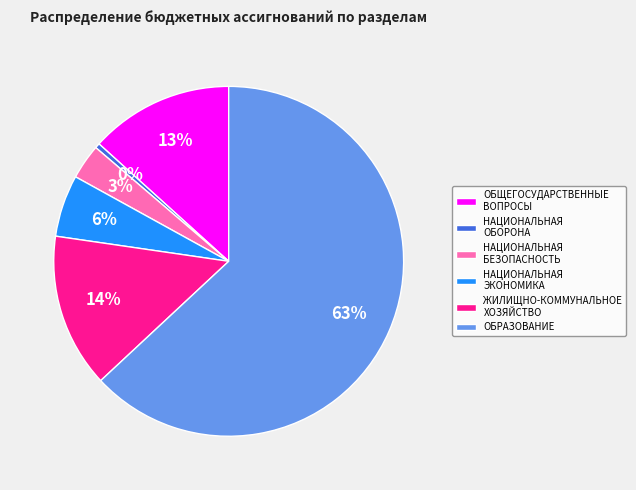

What is the smallest slice in the pie chart?

НАЦИОНАЛЬНАЯ ОБОРОНА